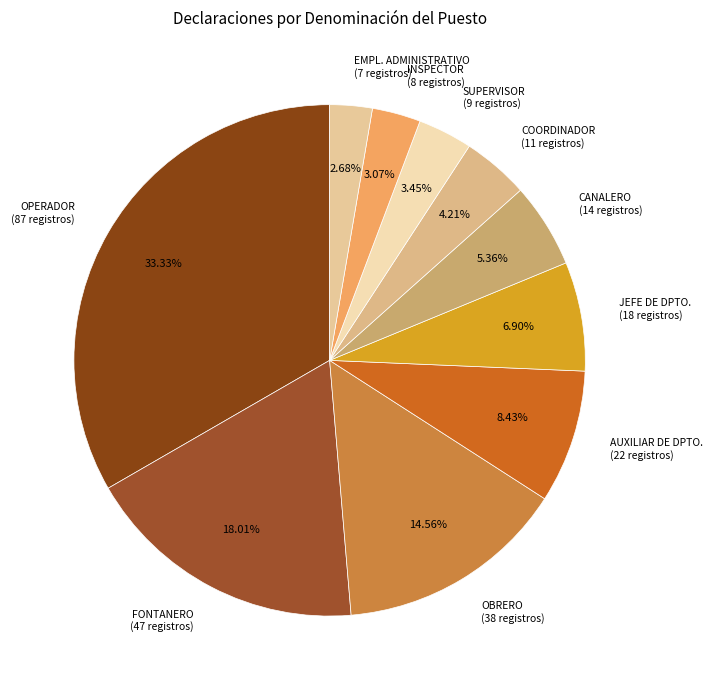

To the nearest percent, what is the combined percentage of OBRERO and SUPERVISOR?

18%